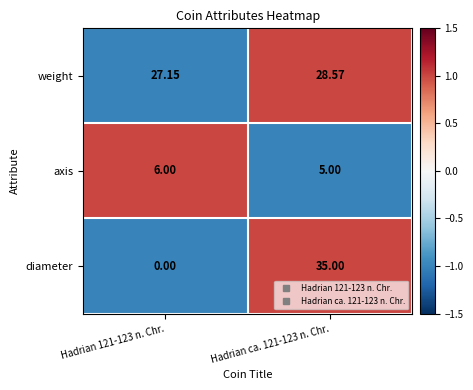

Which series has the largest total across all categories?

weight